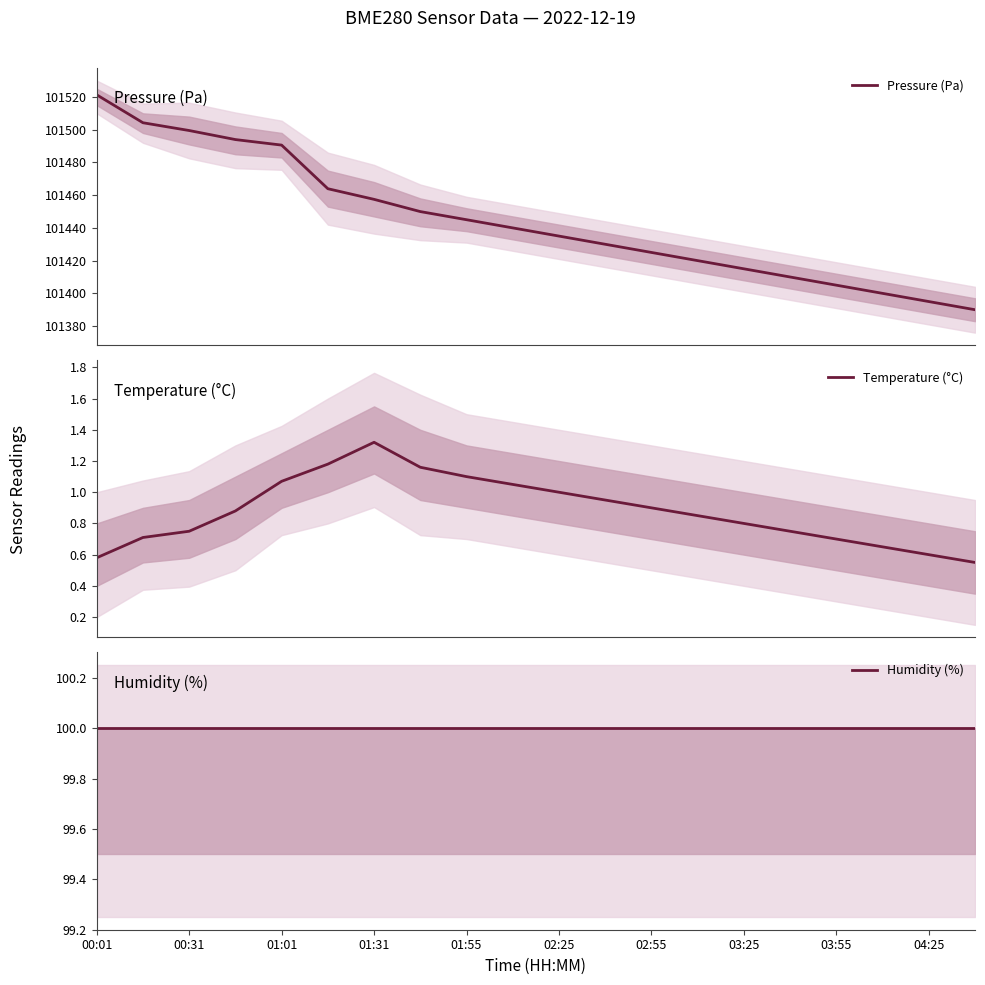

What is the highest value of the Pressure (Pa) series?

101521.3